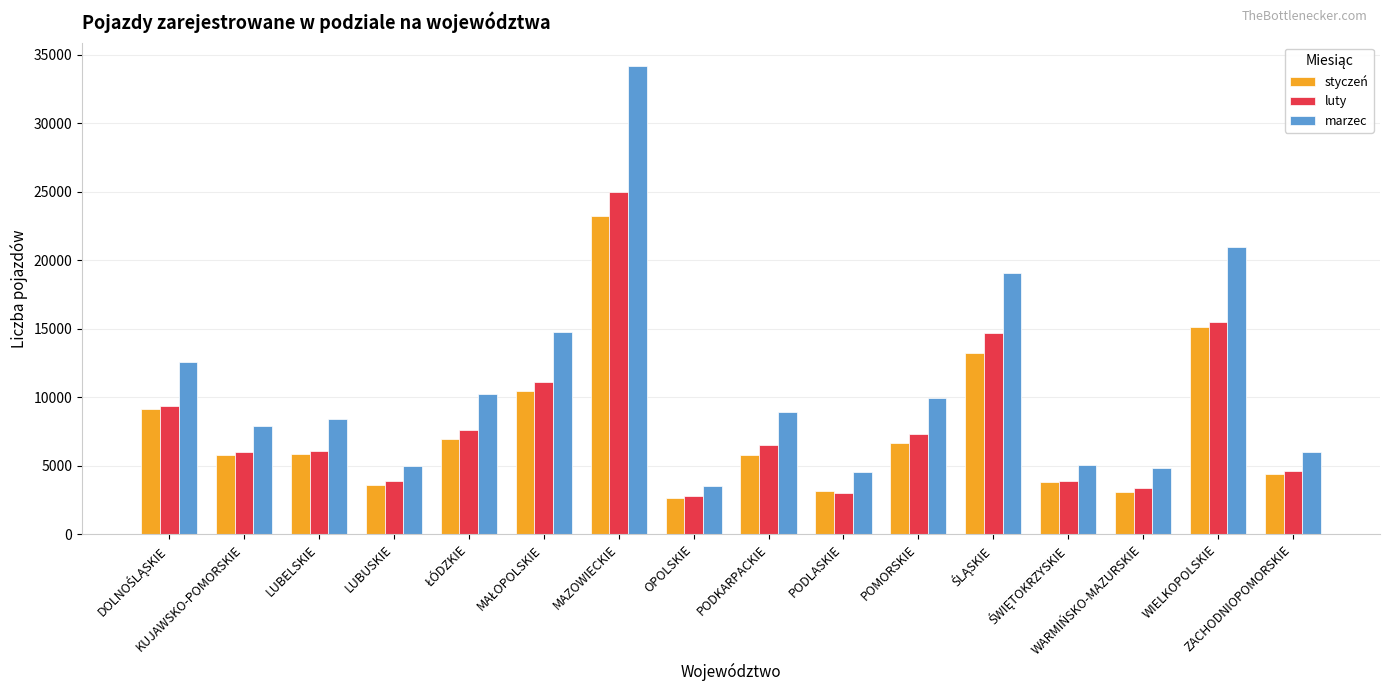

What is the difference between the second highest and second lowest values in the marzec series?

16417